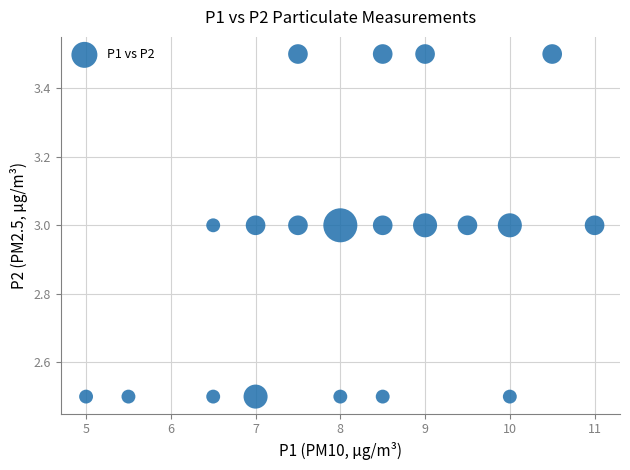

What is the range of Y values (max minus min)?

1.0